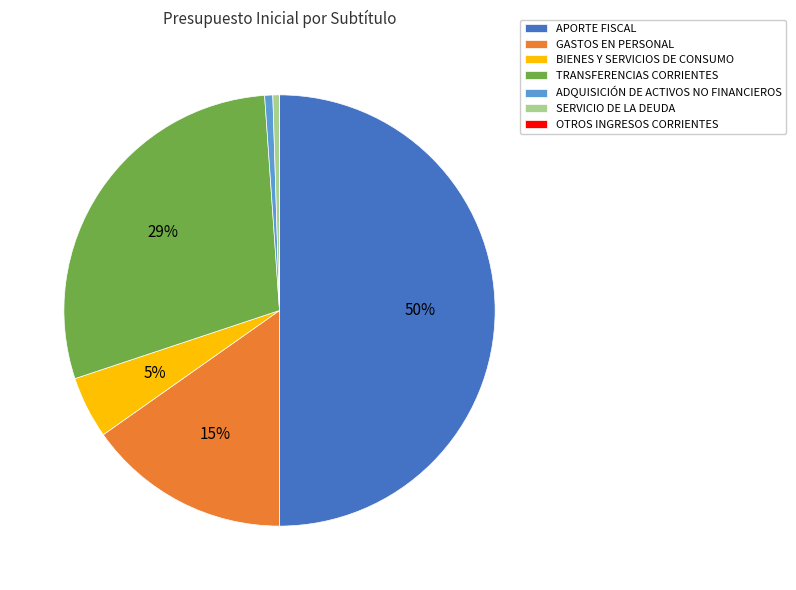

Is the sum of APORTE FISCAL and TRANSFERENCIAS CORRIENTES greater than half?

Yes